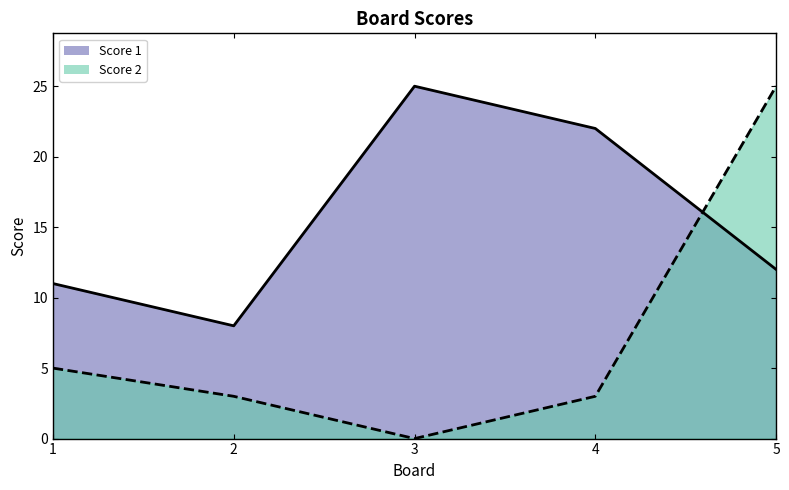

Where do Score 2 line and Score 1 line first cross each other?

4 and 5